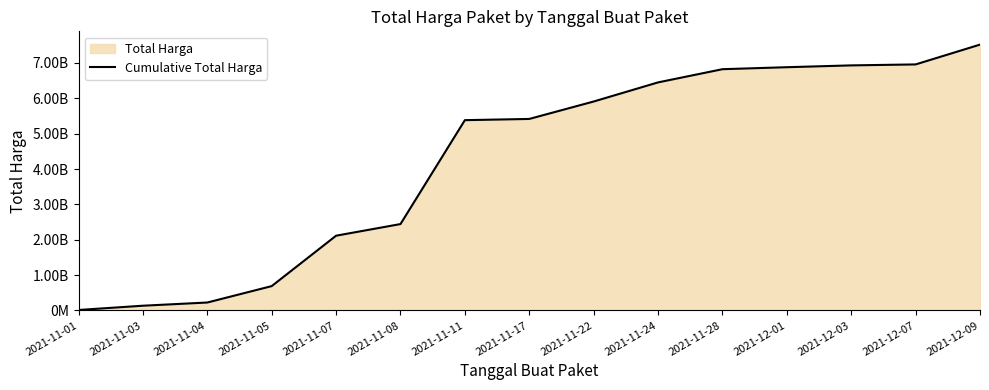

What is the change in value from 2021-11-28 to 2021-12-03?

+107753800